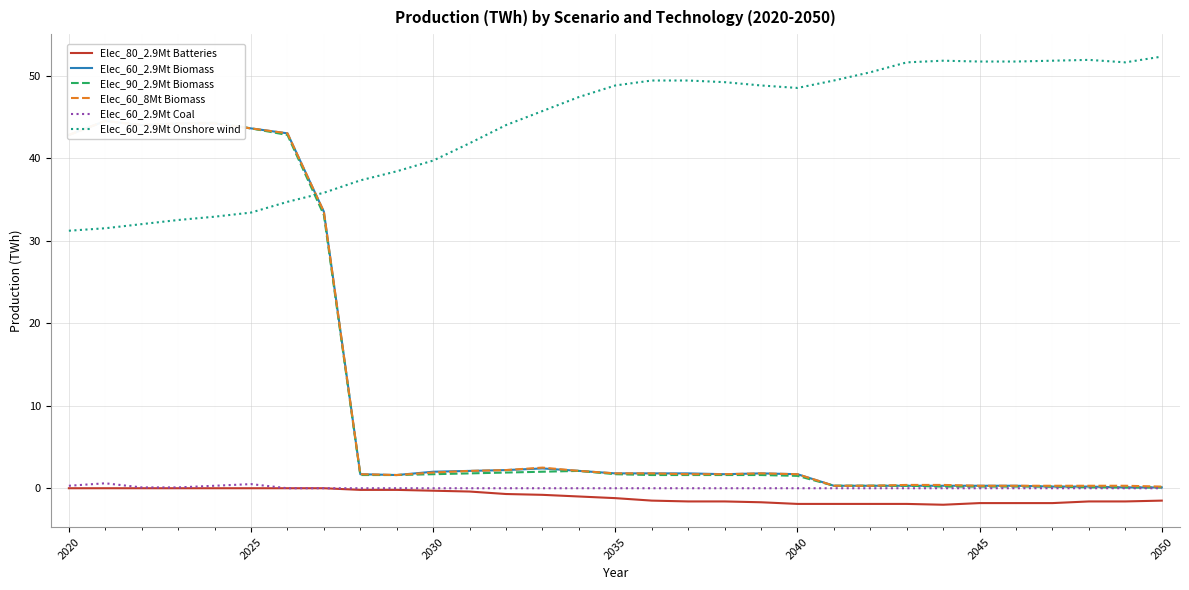

How many interior local peaks does the Elec_60_2.9Mt Onshore wind series have?

2